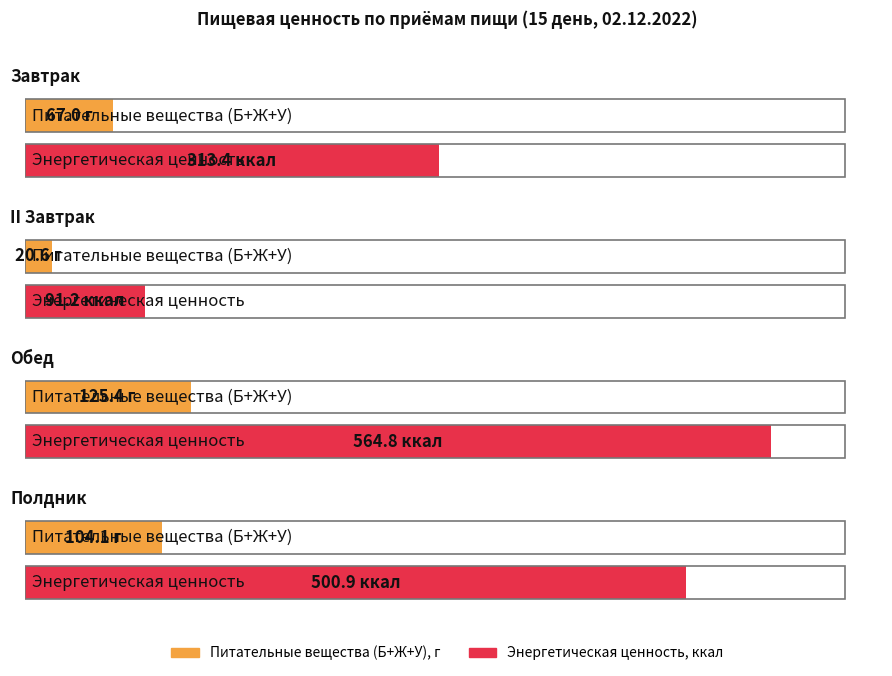

What is the label of the 2nd bar from the right?

Обед